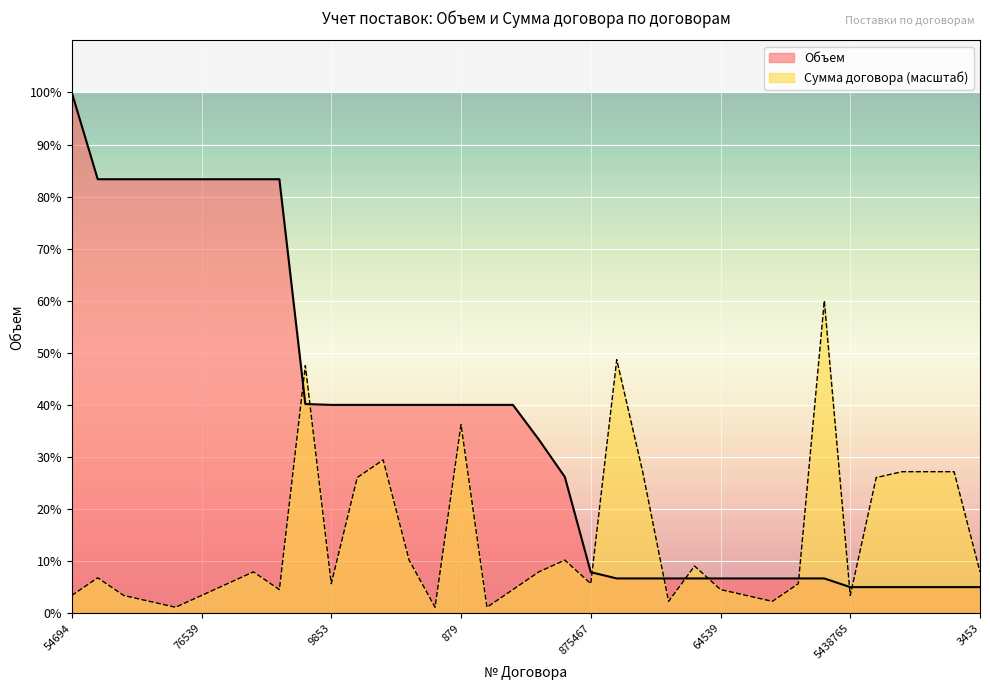

At which category is the sum across all series the highest?

54694